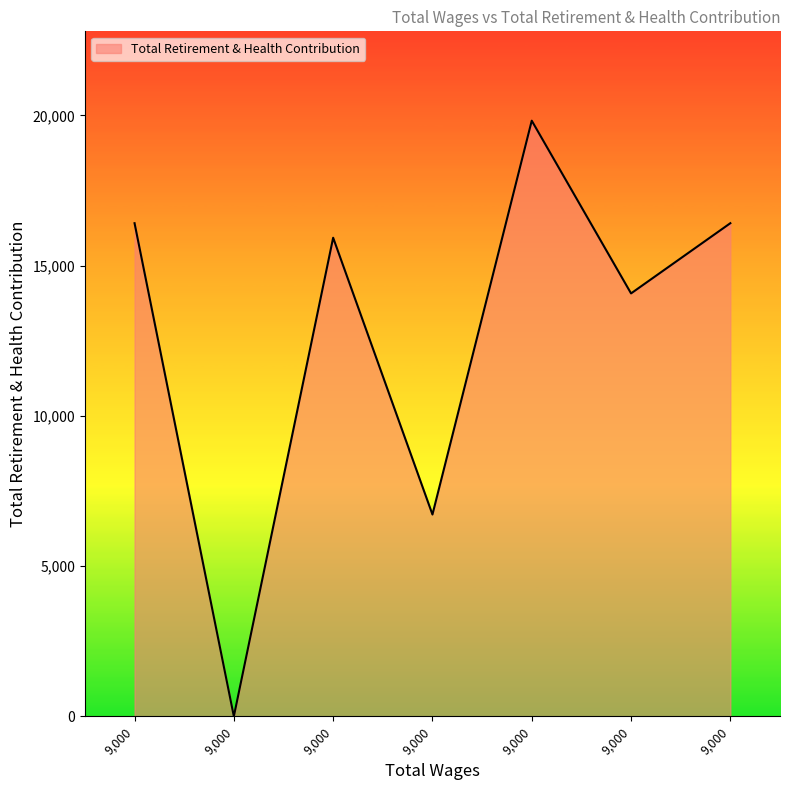

Reading left to right, what are all the values shown in this chart?

16414	0	15930	6718	19826	14077	16414